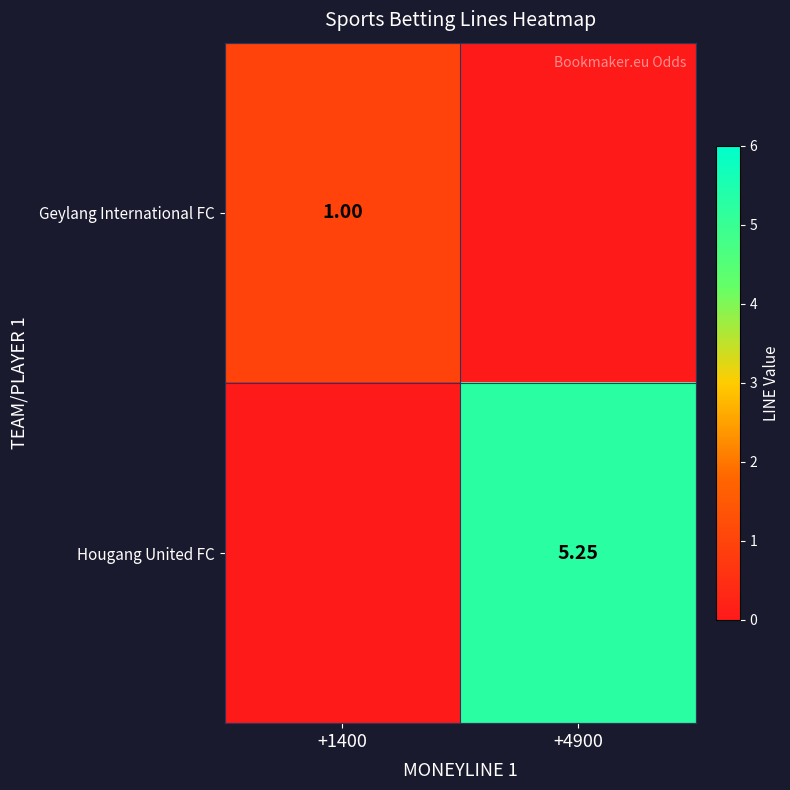

Is the value of Geylang International FC at +1400 greater than the value of Hougang United FC at +4900?

No